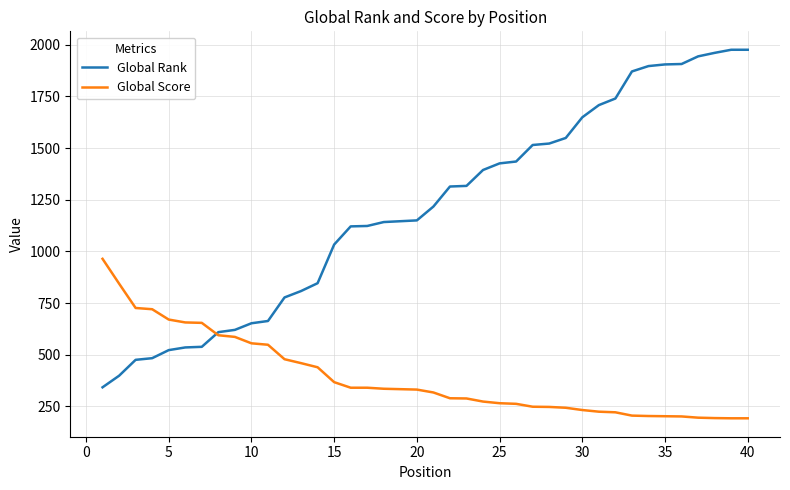

Which series ends up on top after the final intersection of Global Score and Global Rank?

Global Rank